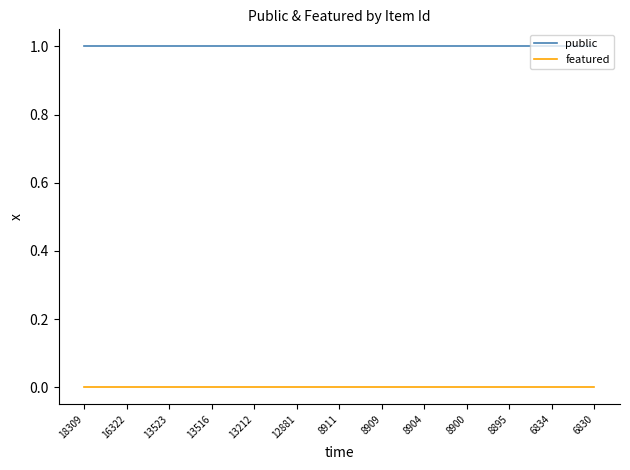

Rank the series by their maximum value, from highest to lowest.

public, featured